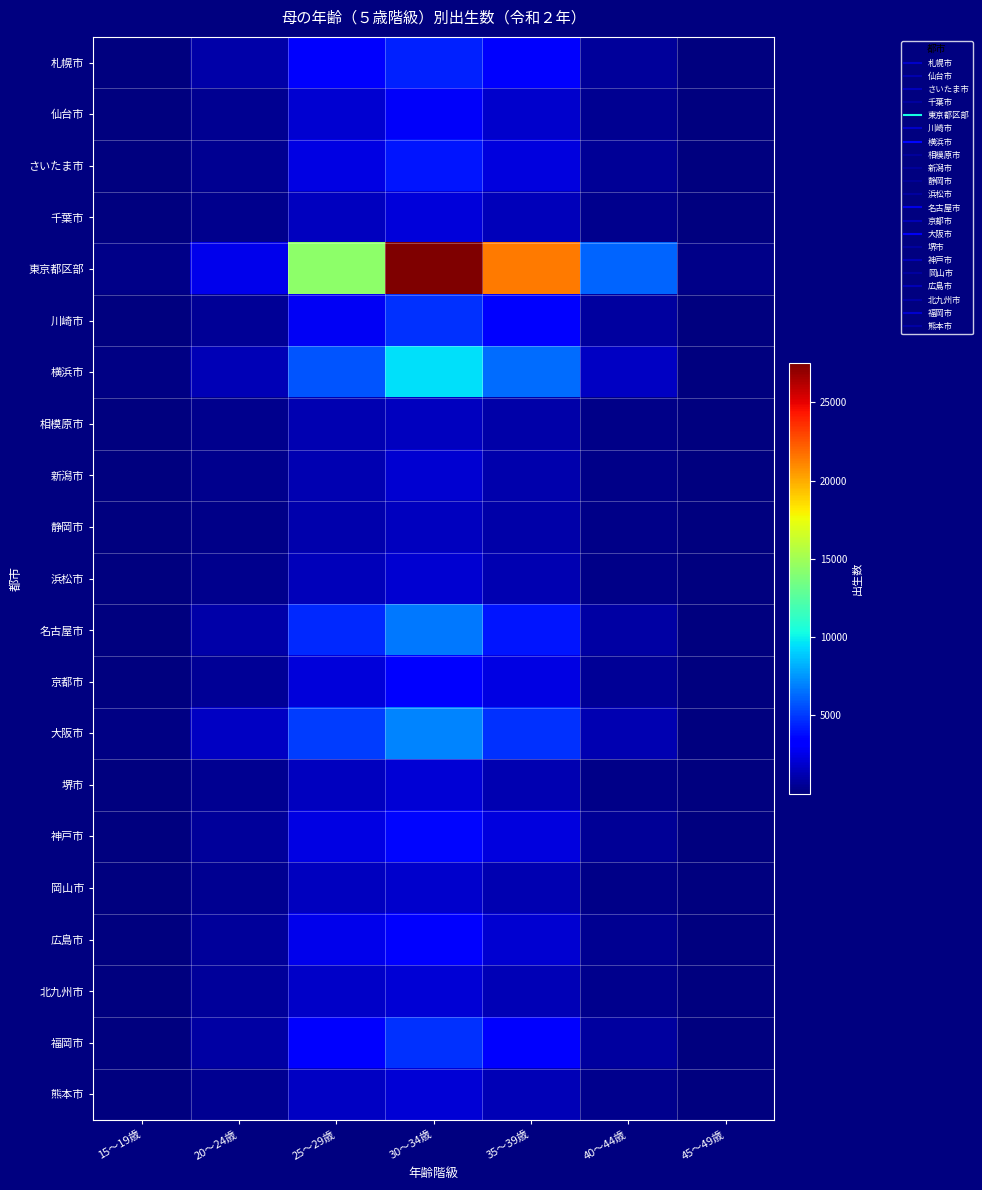

Which label corresponds to the smallest value in the chart?

45～49歳